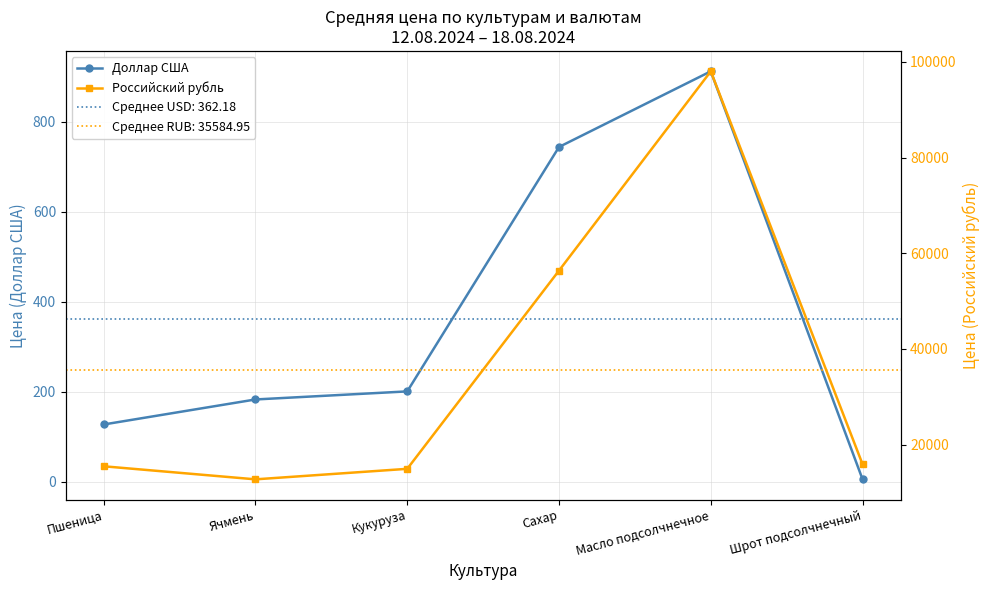

What is the lowest value of the Российский рубль series?

12759.8